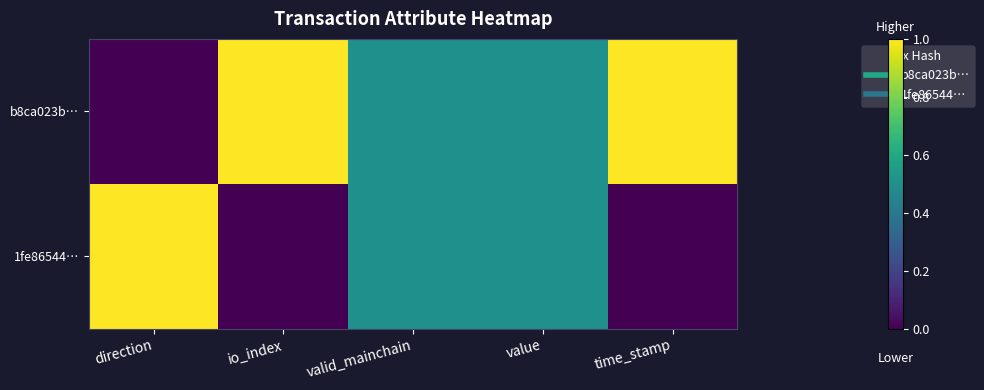

At how many categories does at least one series exceed 0?

5